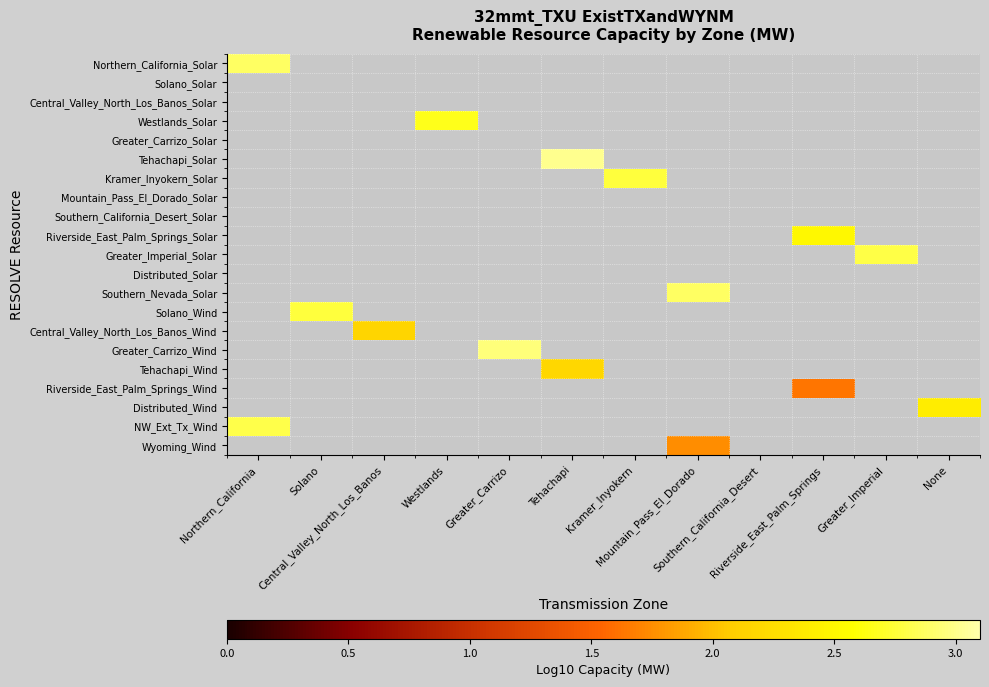

The Westlands_Solar series shows 2.7 at Westlands. True or false?

True